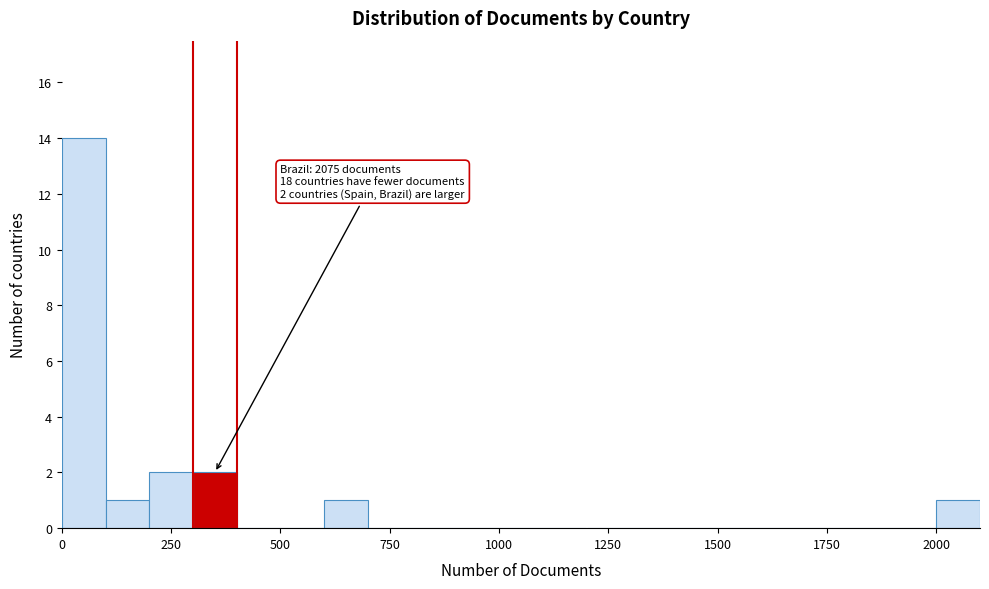

Read against the x-axis, roughly where is the centre of the tallest bar?

50